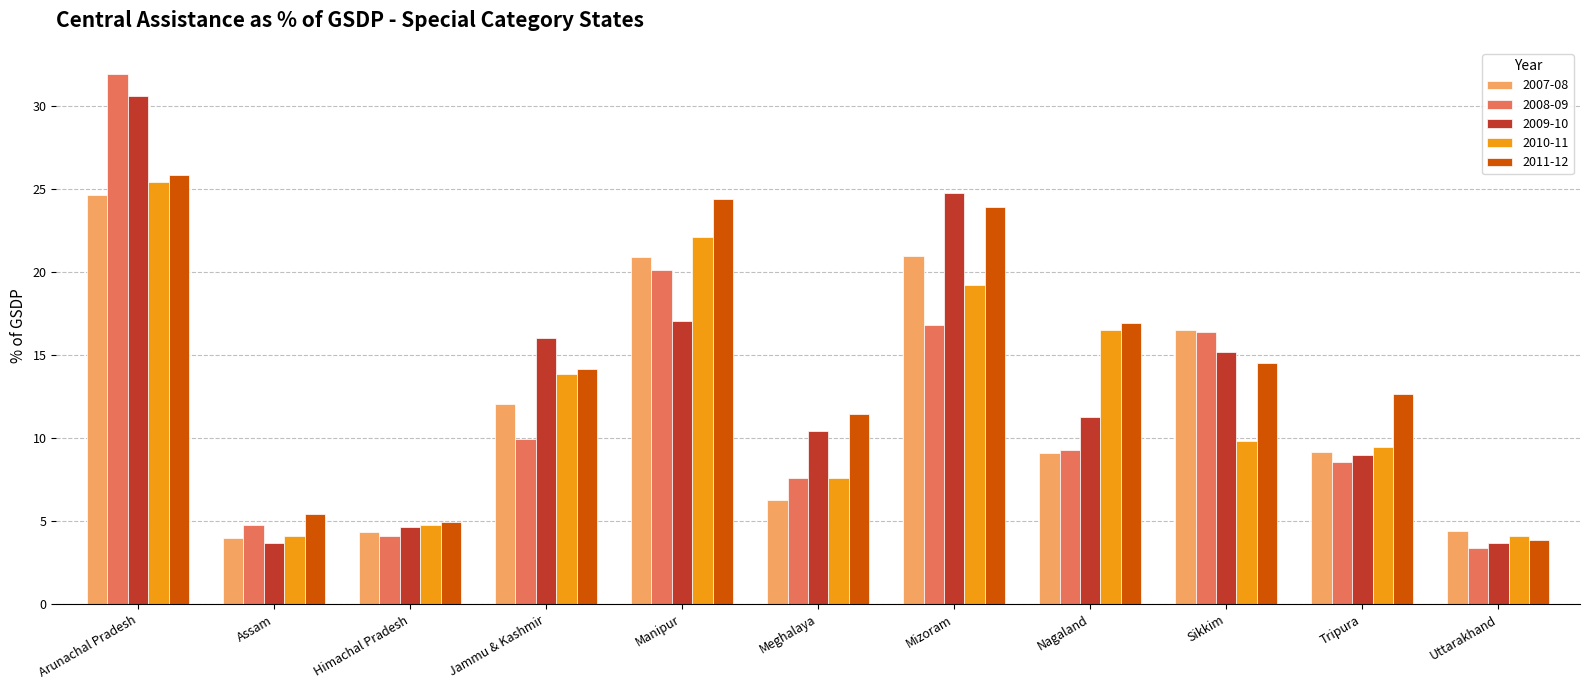

Rank the series by their maximum value, from highest to lowest.

2008-09, 2009-10, 2011-12, 2010-11, 2007-08